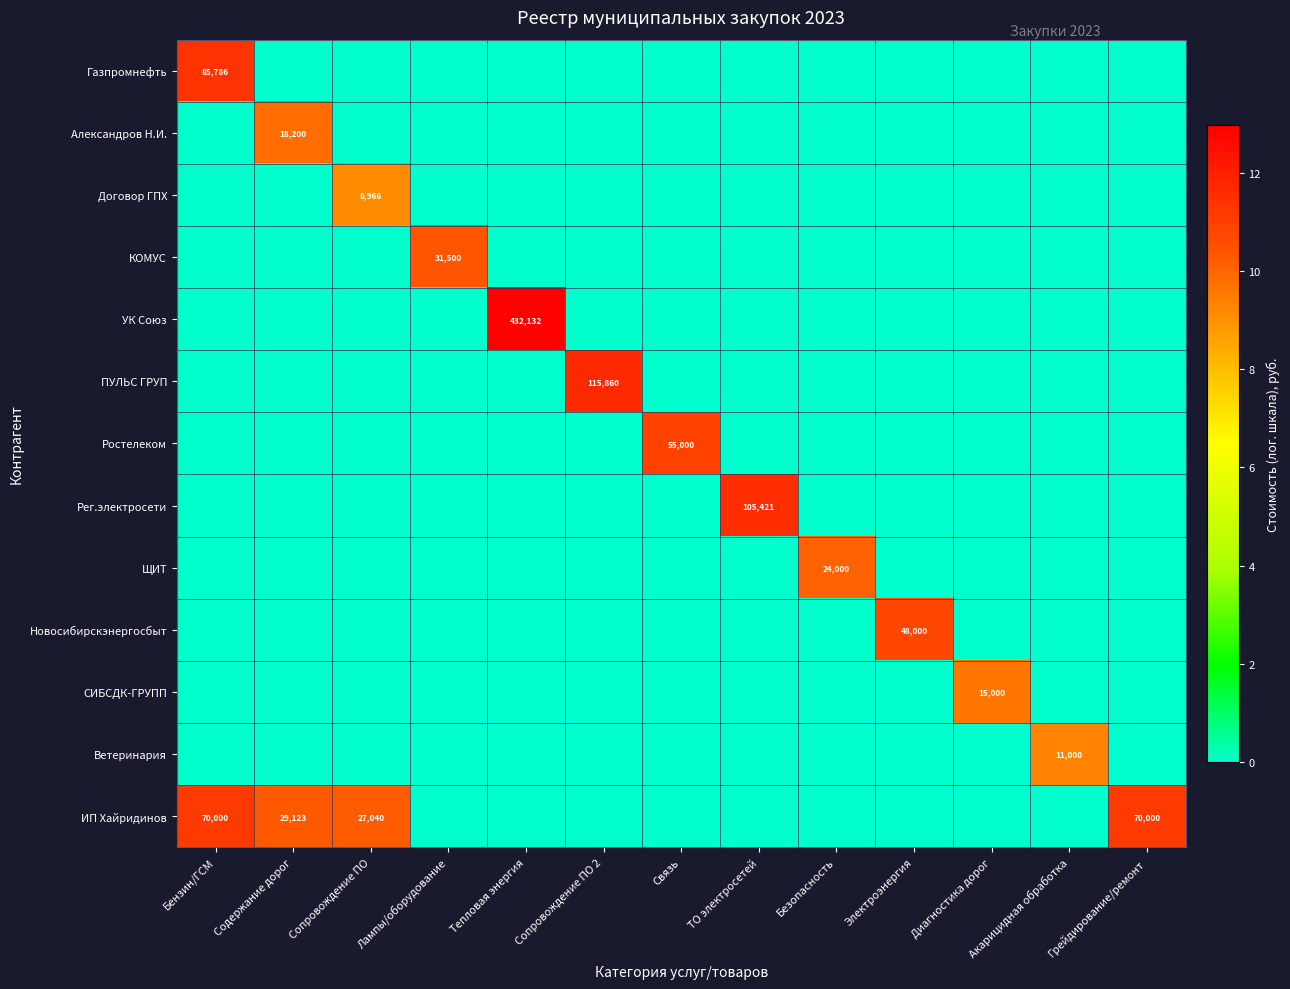

True or false: ИП Хайридинов has a value of 43503 at Бензин/ГСМ.

False